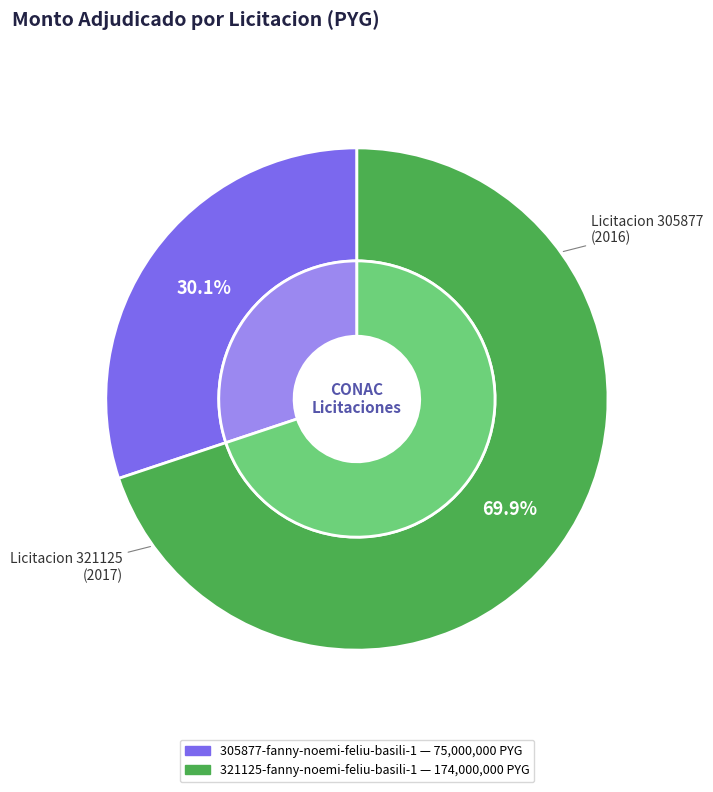

Which has a higher value, 321125-fanny-noemi-feliu-basili-1 or 305877-fanny-noemi-feliu-basili-1?

321125-fanny-noemi-feliu-basili-1